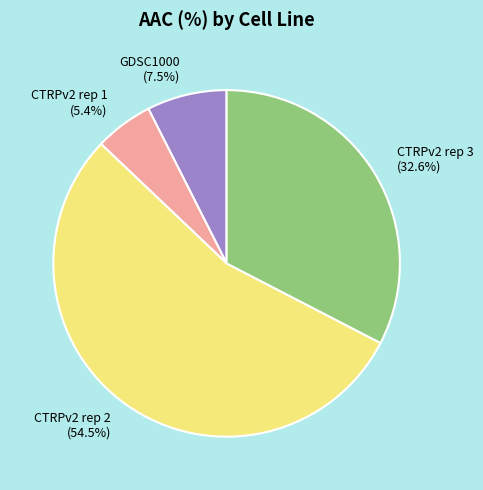

What is the largest slice in the pie chart?

CTRPv2 rep 2